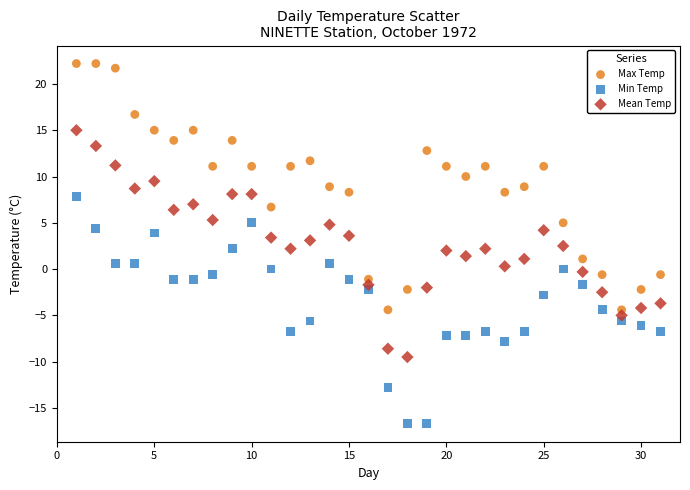

What are all the series names shown in the legend?

Max Temp, Min Temp, Mean Temp